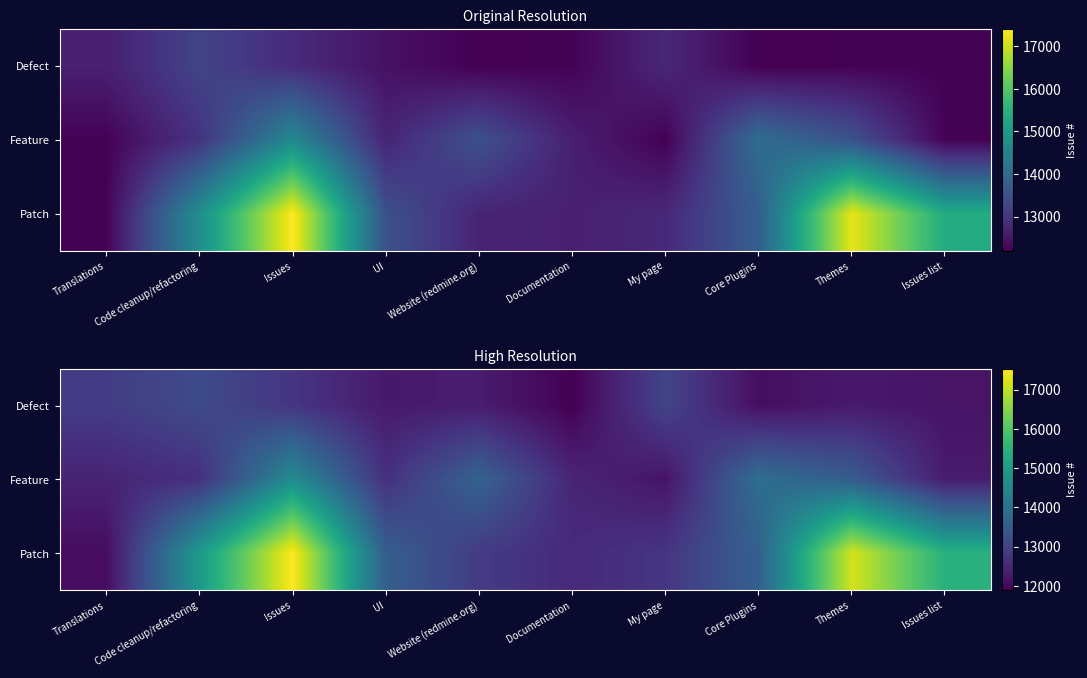

What is the total value across all series at My page?

37991.4